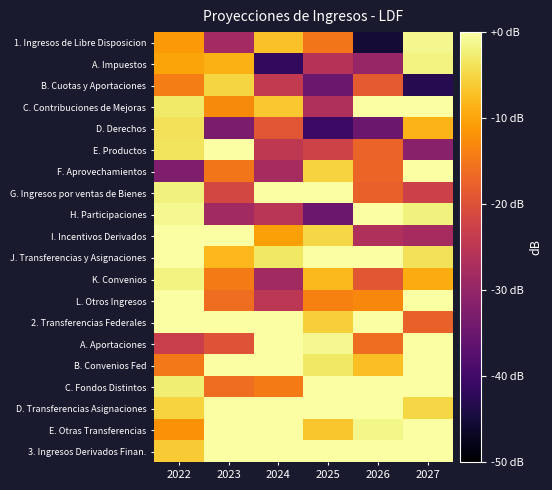

Reading left to right, extract all data points from this chart.

1. Ingresos de Libre Disposicion: 2022=-11.3	2023=-28.1	2024=-7.1	2025=-15.1	2026=-45.3	2027=-1.2
A. Impuestos: 2022=-10.1	2023=-8.9	2024=-41.8	2025=-25.6	2026=-29.6	2027=-1.8
B. Cuotas y Aportaciones: 2022=-14.1	2023=-5.2	2024=-24.1	2025=-35.0	2026=-18.6	2027=-43.1
C. Contribuciones de Mejoras: 2022=-3.1	2023=-12.9	2024=-6.6	2025=-26.7	2026=0.0	2027=0.0
D. Derechos: 2022=-3.7	2023=-32.9	2024=-19.3	2025=-40.4	2026=-34.9	2027=-8.5
E. Productos: 2022=-3.6	2023=0.0	2024=-24.5	2025=-22.3	2026=-17.3	2027=-31.3
F. Aprovechamientos: 2022=-32.5	2023=-15.2	2024=-27.6	2025=-5.5	2026=-17.1	2027=0.0
G. Ingresos por ventas de Bienes: 2022=-2.1	2023=-21.5	2024=0.0	2025=0.0	2026=-17.7	2027=-22.7
H. Participaciones: 2022=-1.1	2023=-28.3	2024=-25.3	2025=-34.9	2026=0.0	2027=-2.0
I. Incentivos Derivados: 2022=0.0	2023=0.0	2024=-10.5	2025=-5.0	2026=-26.4	2027=-27.7
J. Transferencias y Asignaciones: 2022=0.0	2023=-8.0	2024=-3.3	2025=0.0	2026=0.0	2027=-3.9
K. Convenios: 2022=-1.8	2023=-14.5	2024=-28.2	2025=-7.9	2026=-19.0	2027=-9.3
L. Otros Ingresos: 2022=0.0	2023=-16.2	2024=-25.0	2025=-13.8	2026=-13.2	2027=0.0
2. Transferencias Federales: 2022=0.0	2023=0.0	2024=0.0	2025=-5.7	2026=0.0	2027=-17.7
A. Aportaciones: 2022=-23.1	2023=-19.7	2024=0.0	2025=-1.1	2026=-16.1	2027=0.0
B. Convenios Fed: 2022=-14.8	2023=0.0	2024=-0.1	2025=-3.3	2026=-7.3	2027=0.0
C. Fondos Distintos: 2022=-2.4	2023=-16.1	2024=-14.6	2025=0.0	2026=0.0	2027=0.0
D. Transferencias Asignaciones: 2022=-5.4	2023=0.0	2024=0.0	2025=0.0	2026=0.0	2027=-5.1
E. Otras Transferencias: 2022=-12.0	2023=0.0	2024=0.0	2025=-6.7	2026=-1.5	2027=0.0
3. Ingresos Derivados Finan.: 2022=-6.2	2023=0.0	2024=0.0	2025=0.0	2026=0.0	2027=0.0